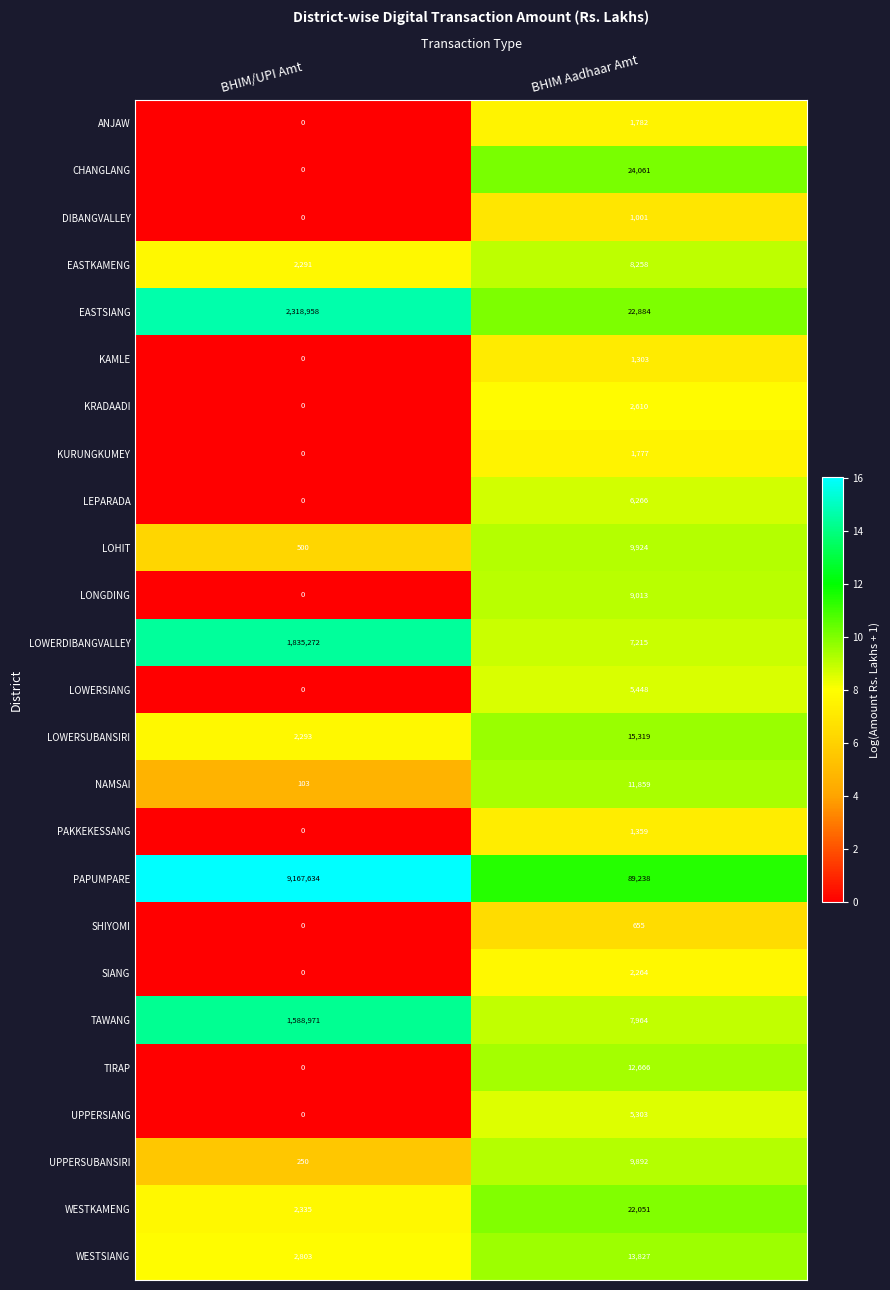

The EASTSIANG series shows 2318958 at BHIM/UPI Amt. True or false?

True